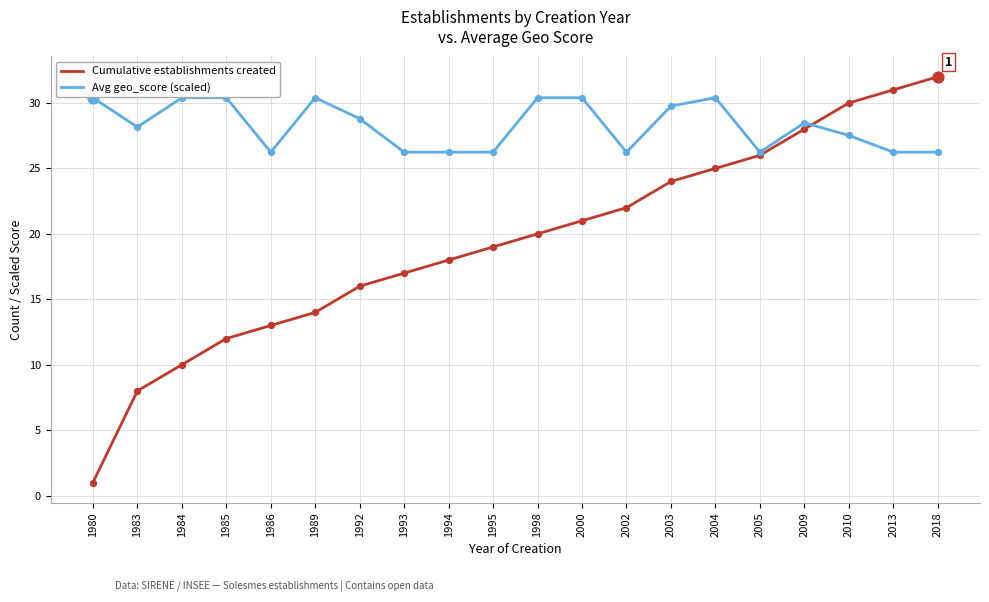

Which series has the widest spread of values?

Cumulative establishments created